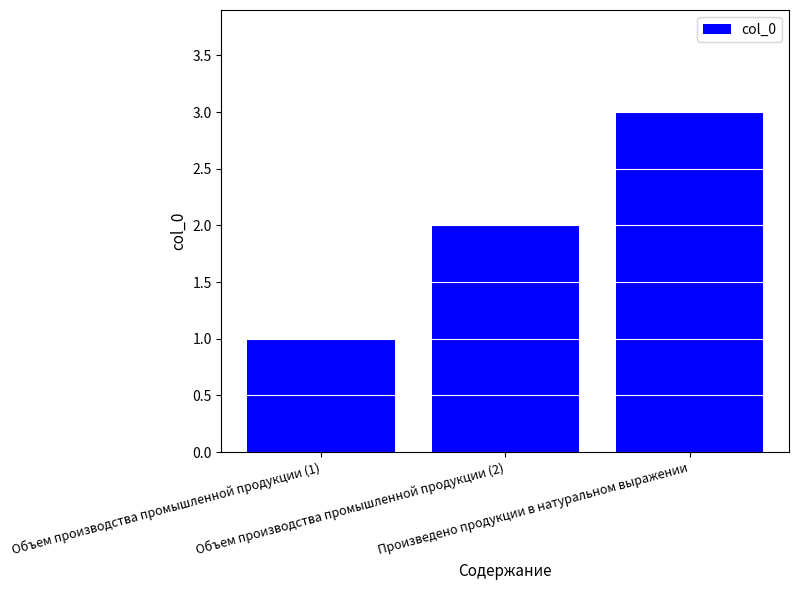

Is it true that the value at Объем производства промышленной продукции (1) is 1?

True